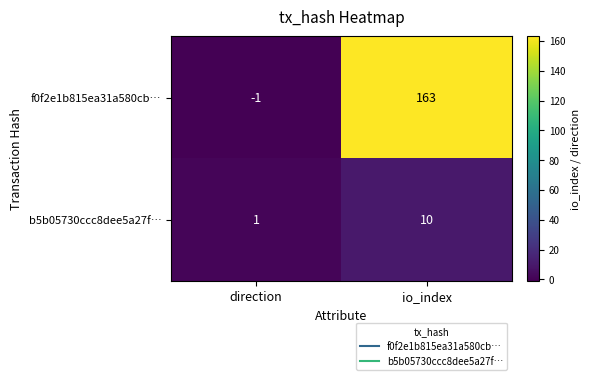

What is the total value across all series at io_index?

173